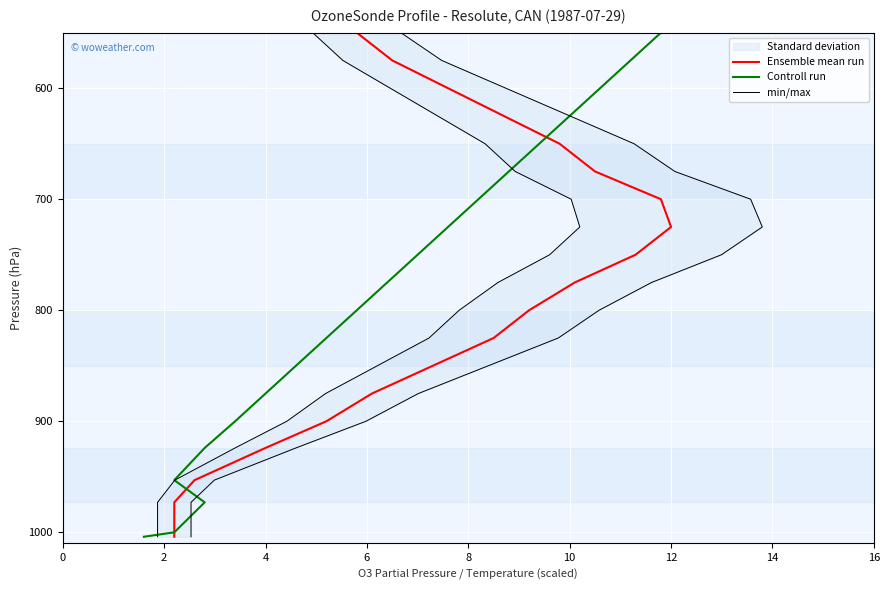

What is the difference between the maximum and second lowest values in the Controll run series?

429